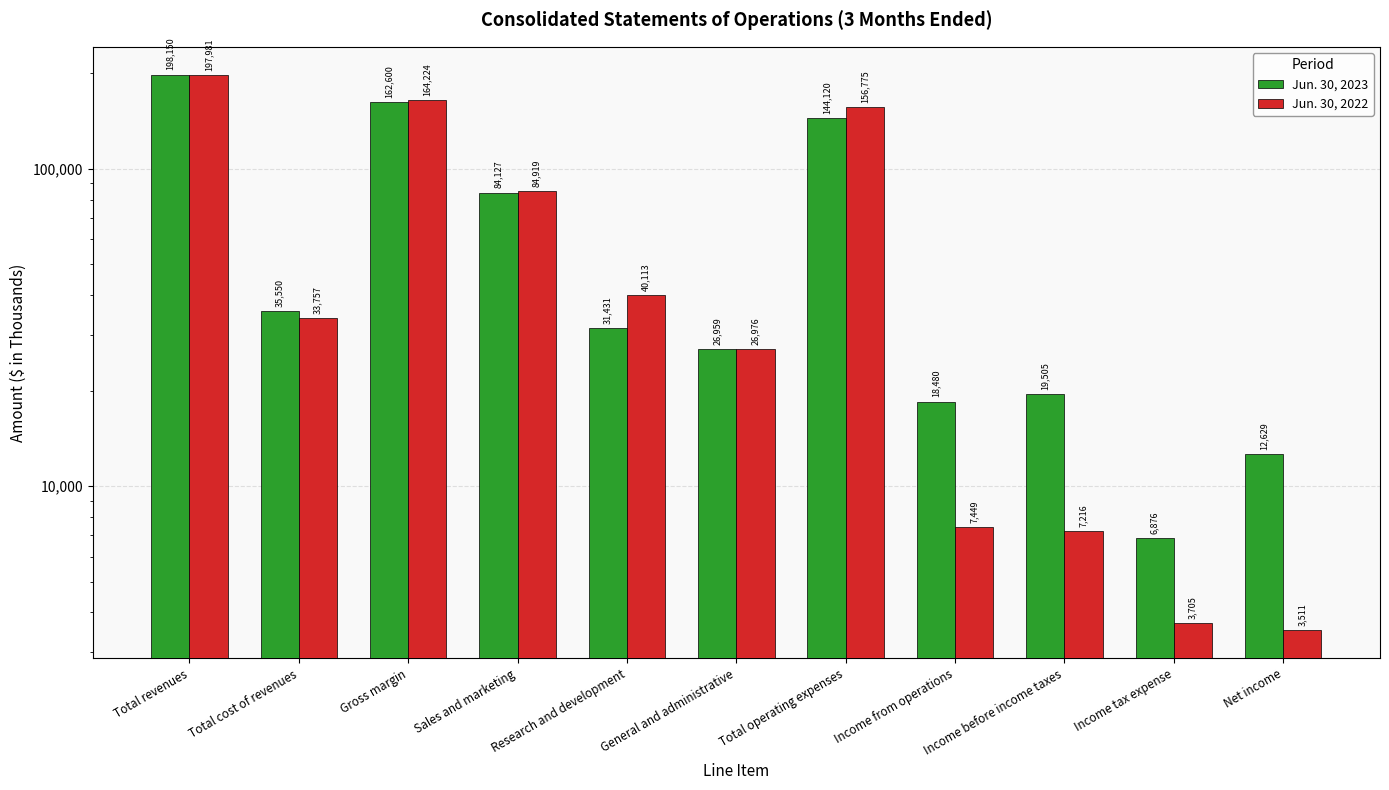

What is the maximum value shown in the chart?

198150